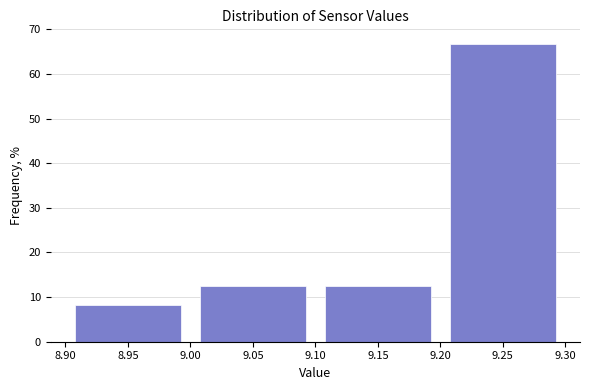

Reading left to right, list every bar in this chart as the range it spans on the x-axis followed by its height. The values are not printed on the chart, so give them approximately, as read against the axis.

8.90 to 9.00: 8
9.00 to 9.10: 13
9.10 to 9.20: 13
9.20 to 9.30: 67